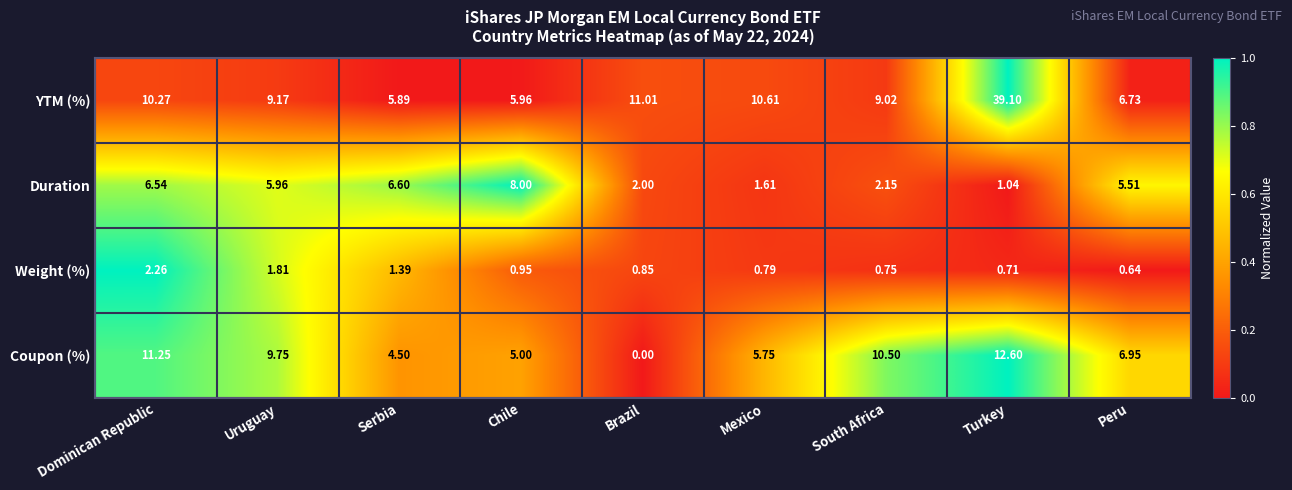

Which series changed the most between Chile and Brazil?

Duration